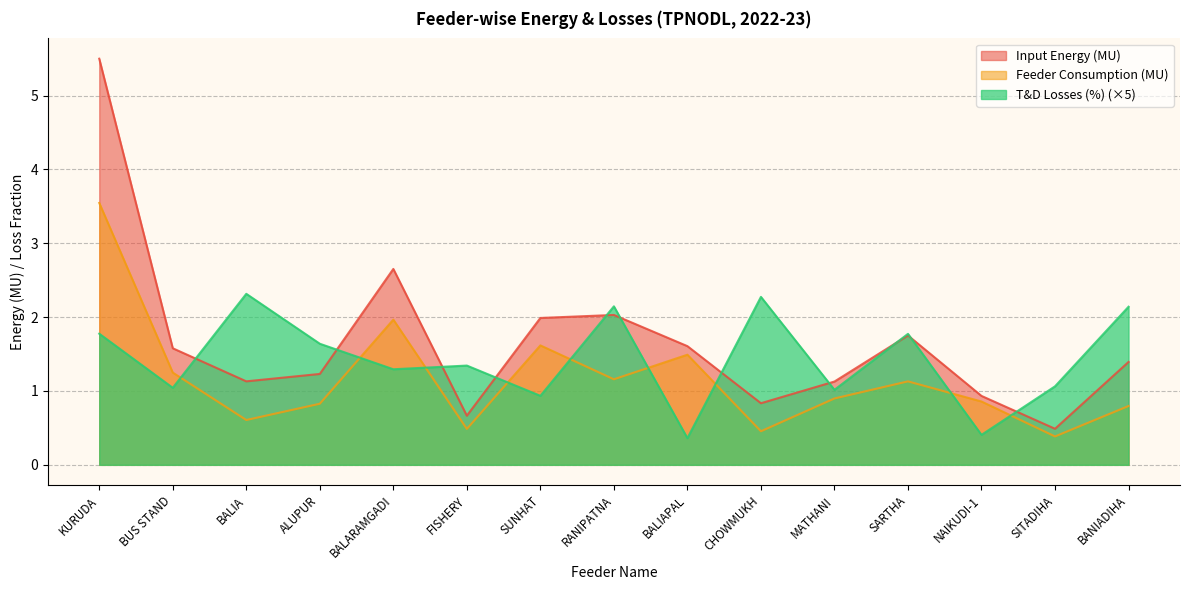

True or false: Input Energy (MU) and Feeder Consumption (MU) intersect in this chart.

False